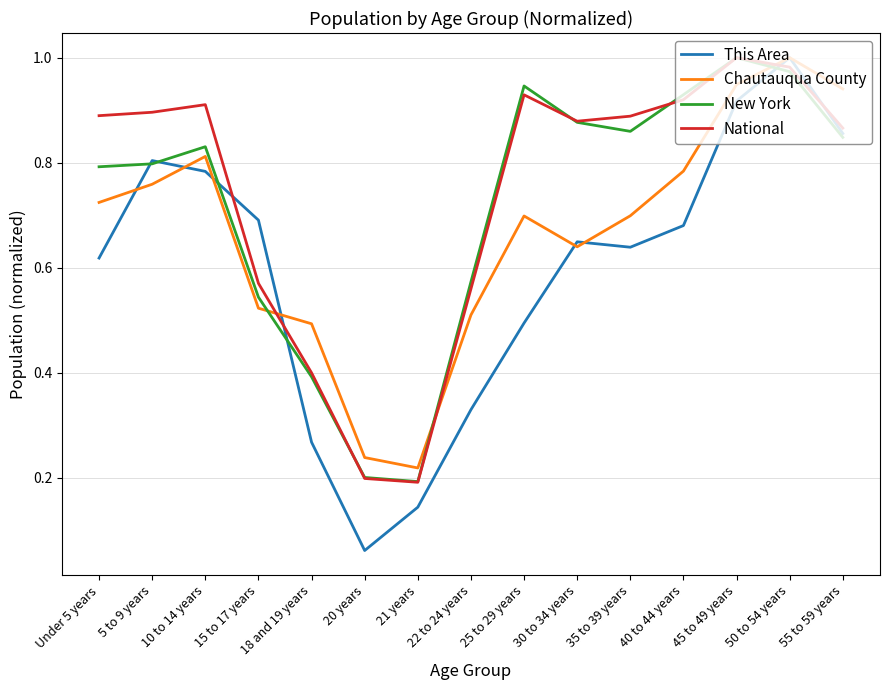

Between 25 to 29 years and 50 to 54 years, which series saw the biggest shift?

This Area